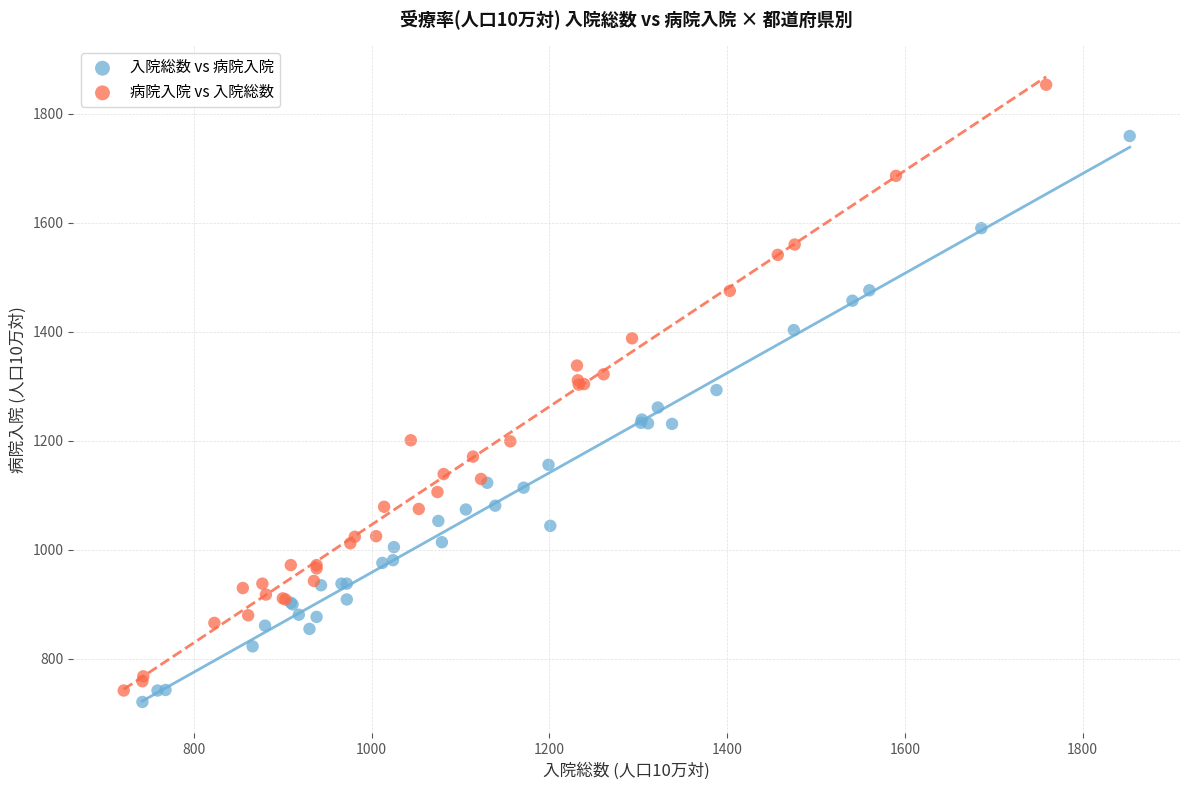

Which series reaches the minimum Y coordinate?

入院総数 vs 病院入院